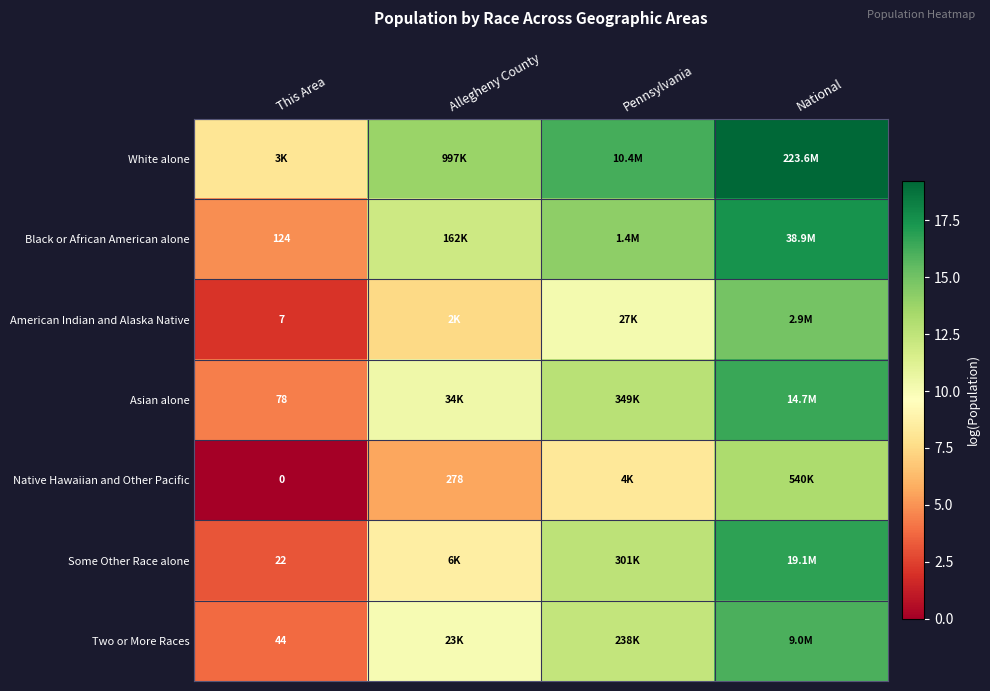

What is the sum of all Two or More Races values?

42.2